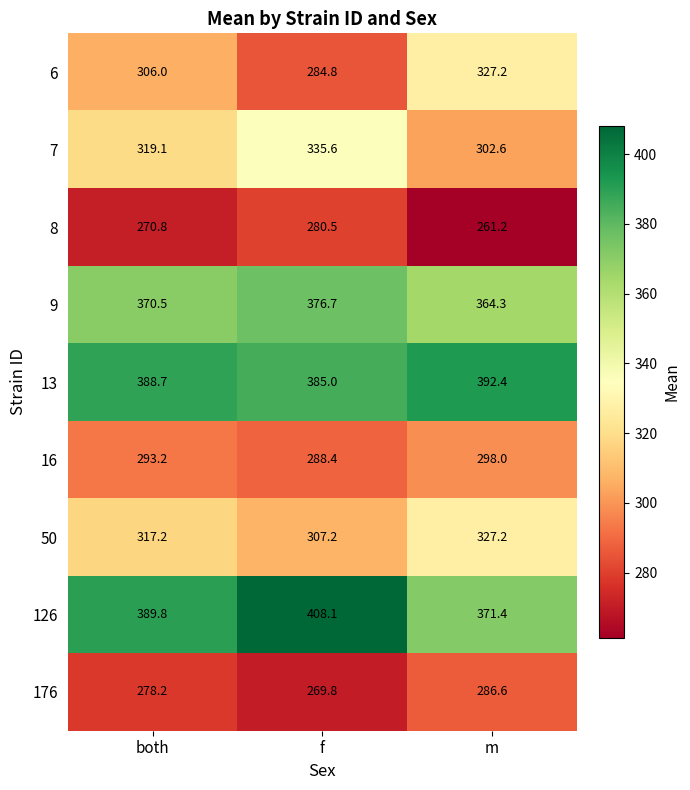

Which series has the largest total across all categories?

126